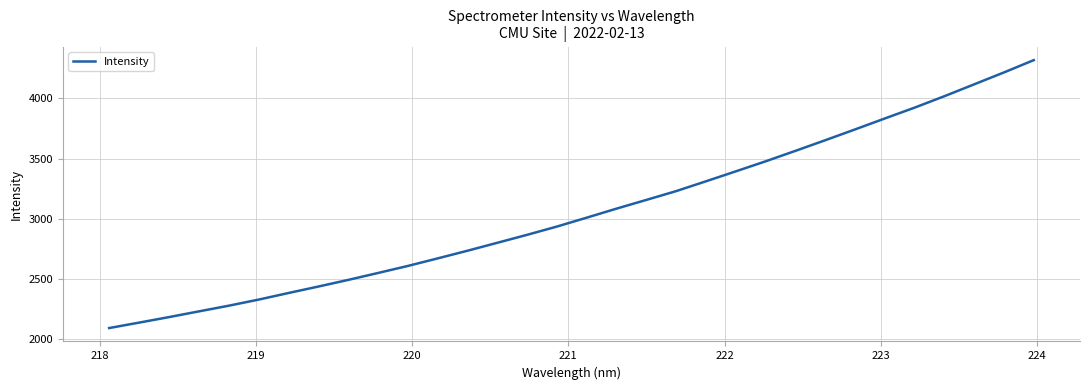

What is the sum of all values?

97756.4